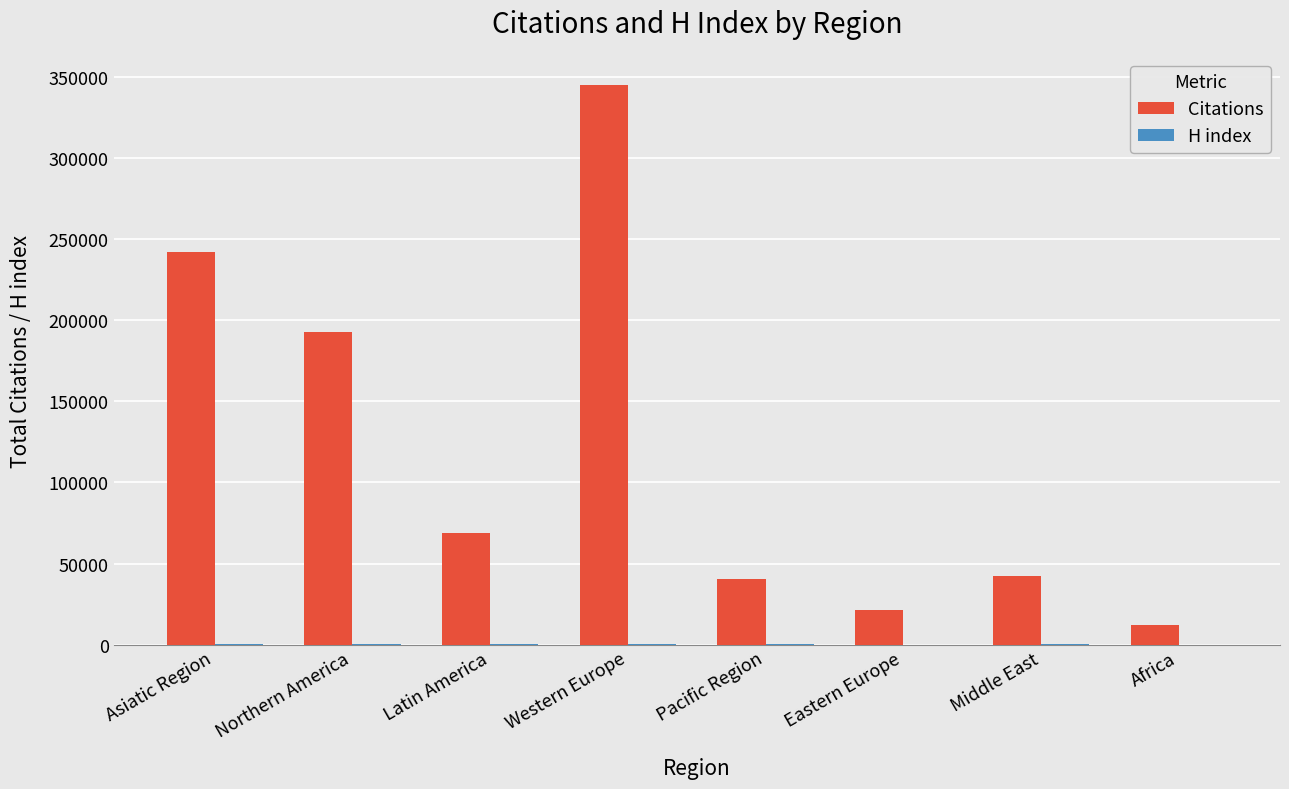

What is the sum of all Citations values?

965003